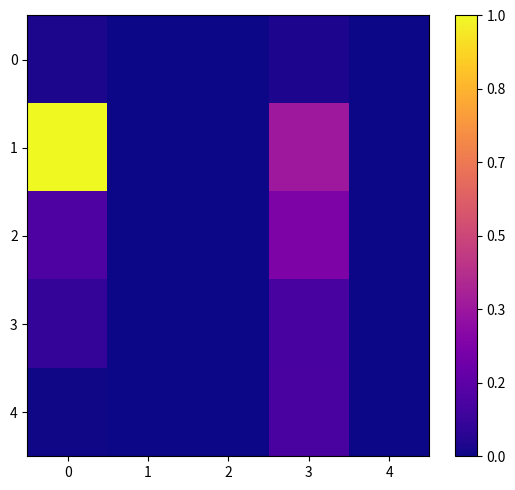

Reading right to left, list all the values displayed in this chart.

0: 4=0.0	3=0.0	2=0.0	1=0.0	0=0.0
1: 4=0.0	3=0.3	2=0.0	1=0.0	0=1.0
2: 4=0.0	3=0.3	2=0.0	1=0.0	0=0.1
3: 4=0.0	3=0.1	2=0.0	1=0.0	0=0.1
4: 4=0.0	3=0.1	2=0.0	1=0.0	0=0.0